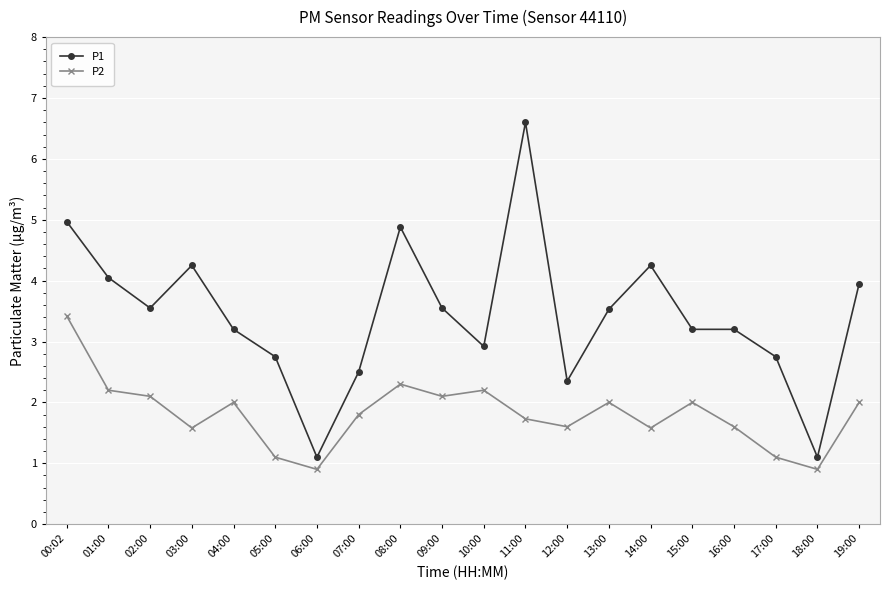

List the series in order of their overall mean, highest first.

P1, P2